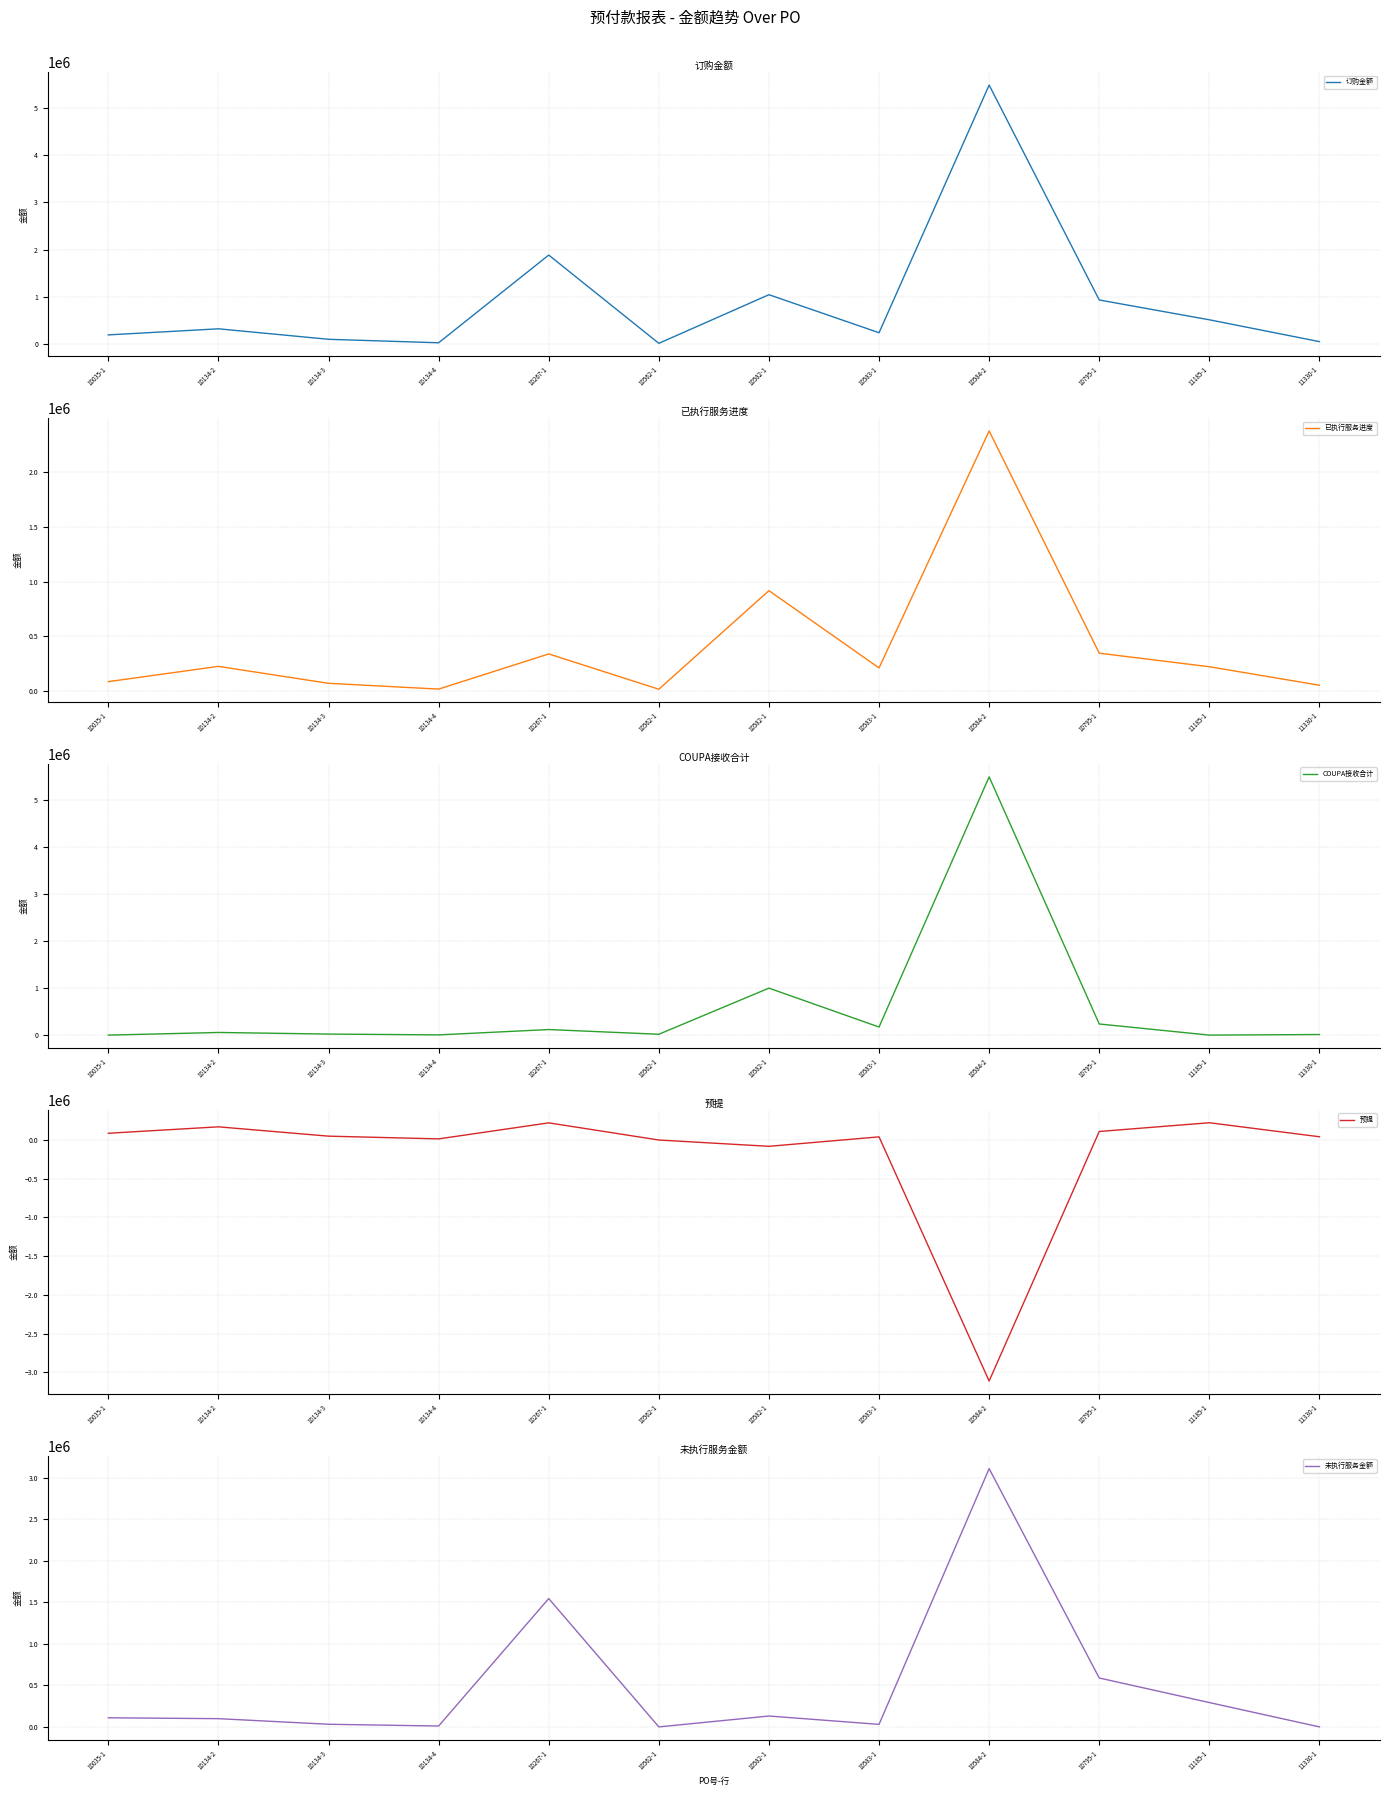

Which series has the largest total across all categories?

订购金额